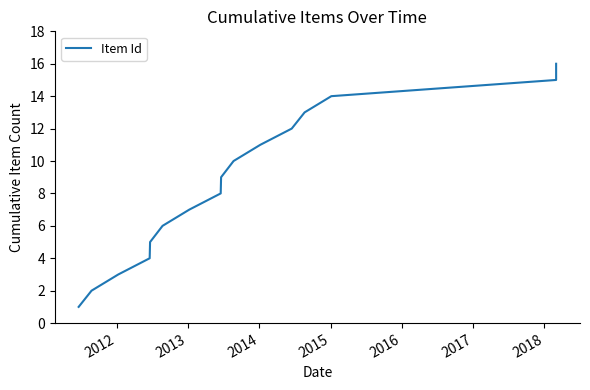

The chart shows a value of 5 at 2013. True or false?

False